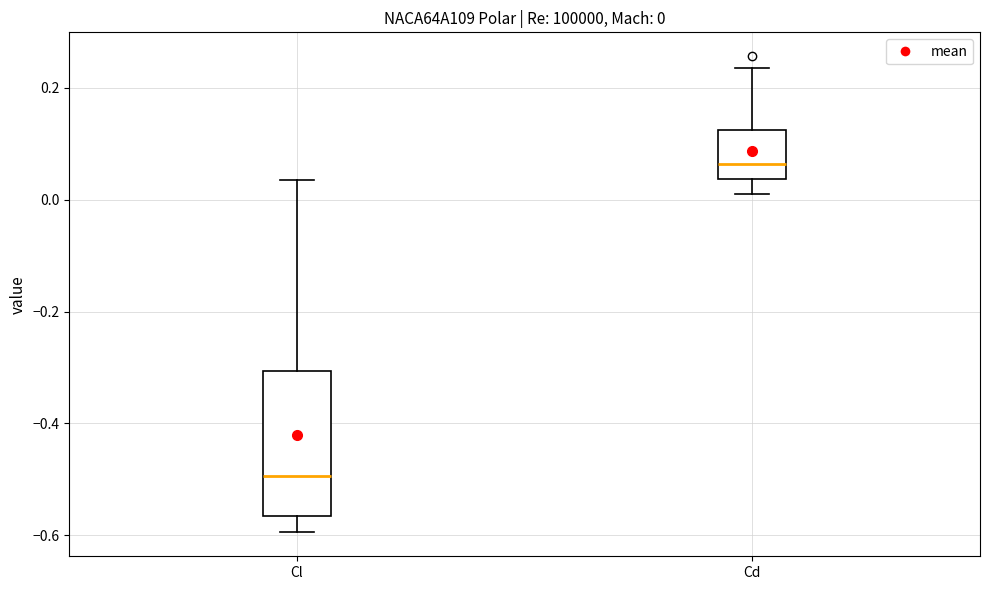

Which box has the lowest median line?

Cl